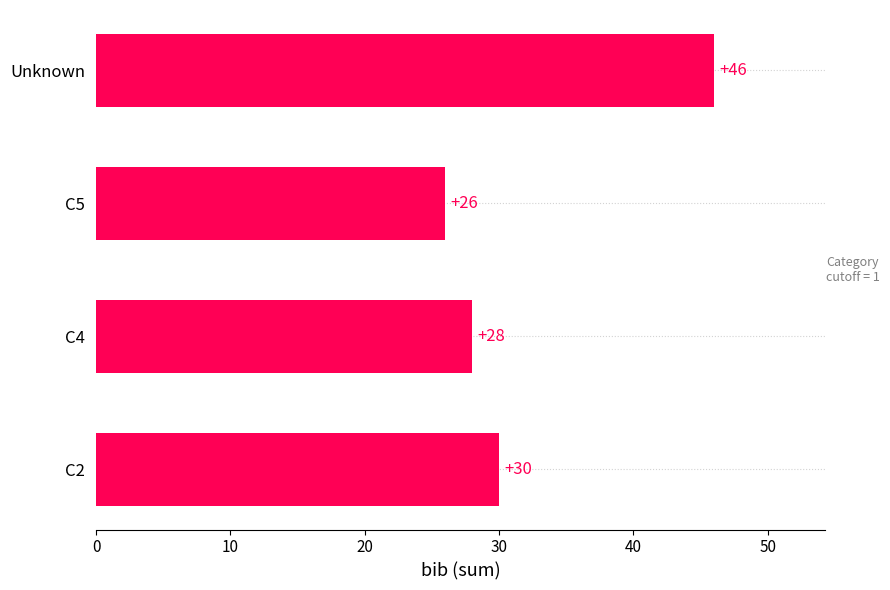

Where is the data nearest to the value 36?

C2